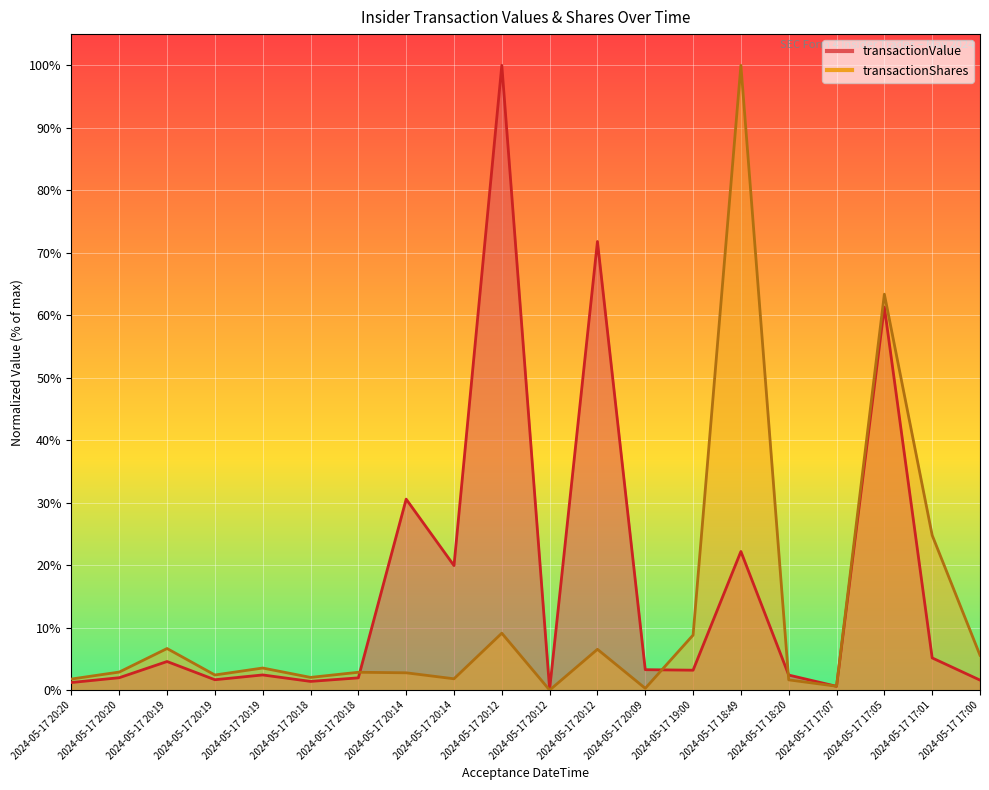

How many categories are shown in the chart?

20